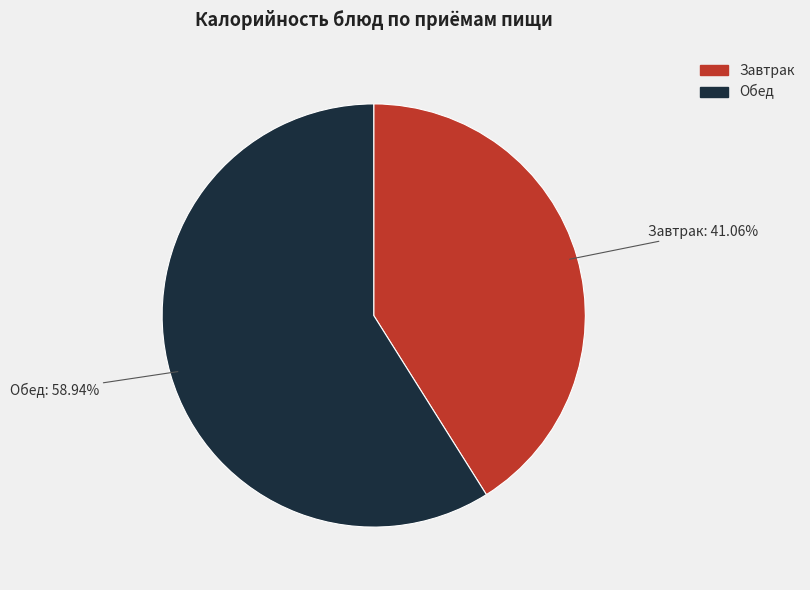

Combined, do Обед and Завтрак account for over 50%?

Yes